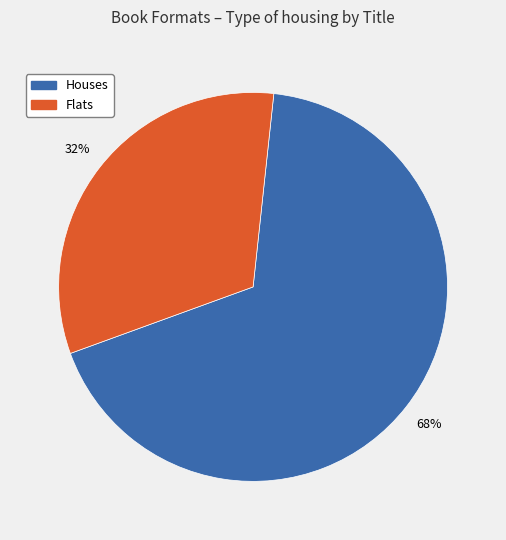

Is there a majority slice in this chart?

Yes